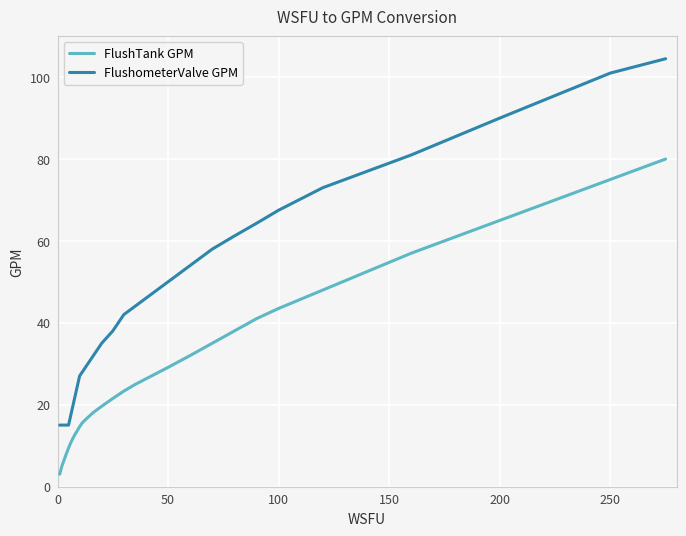

Rank the series by their maximum value, from highest to lowest.

FlushometerValve GPM, FlushTank GPM